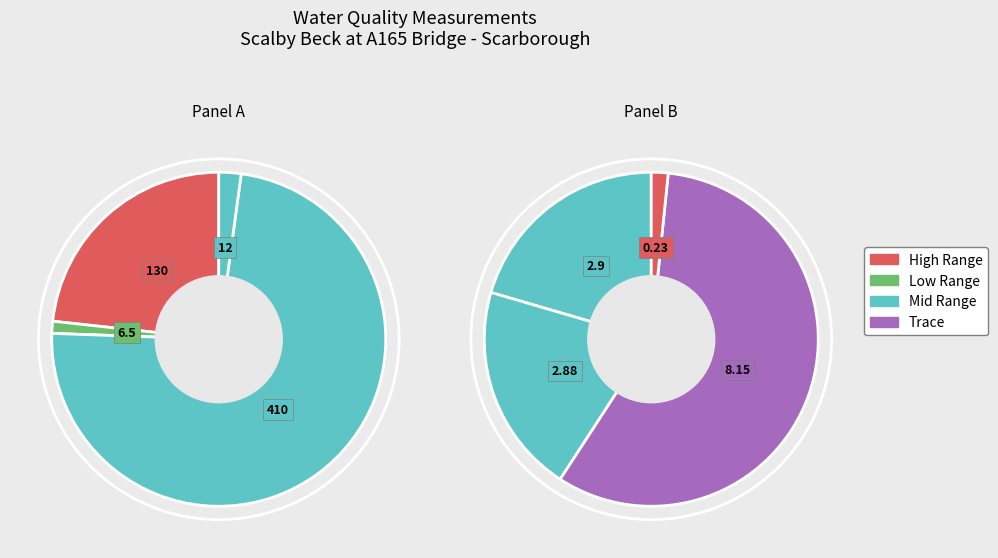

Does Cond @ 25C represent more than half of the total?

Yes